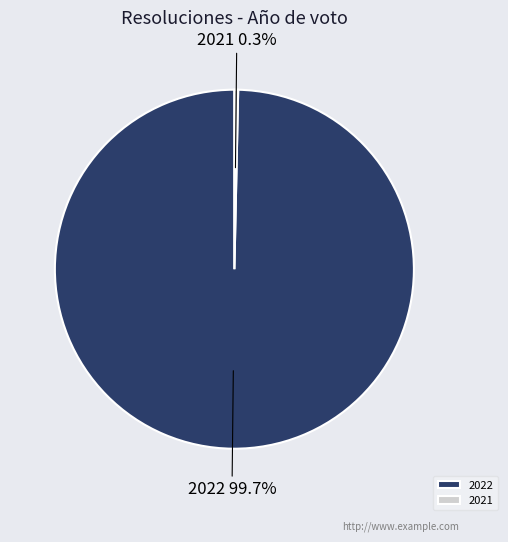

Between 2021 and 2022, which is larger?

2022